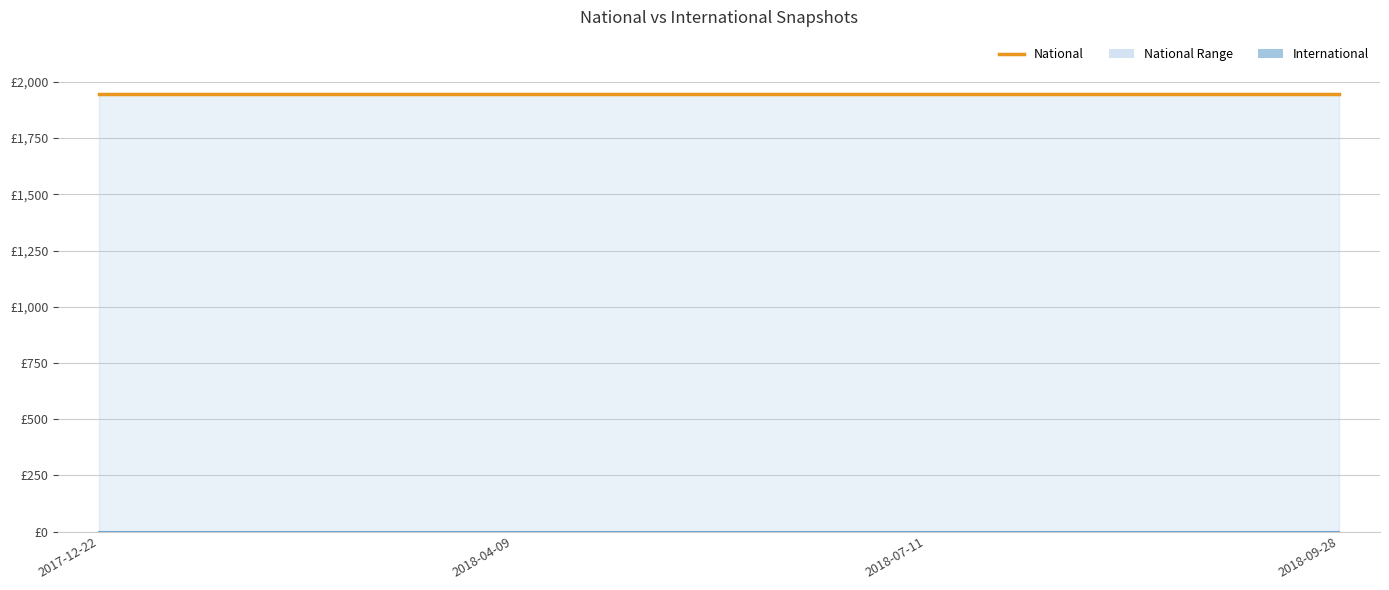

Between 2018-04-09 and 2018-09-28, which is larger?

2018-04-09